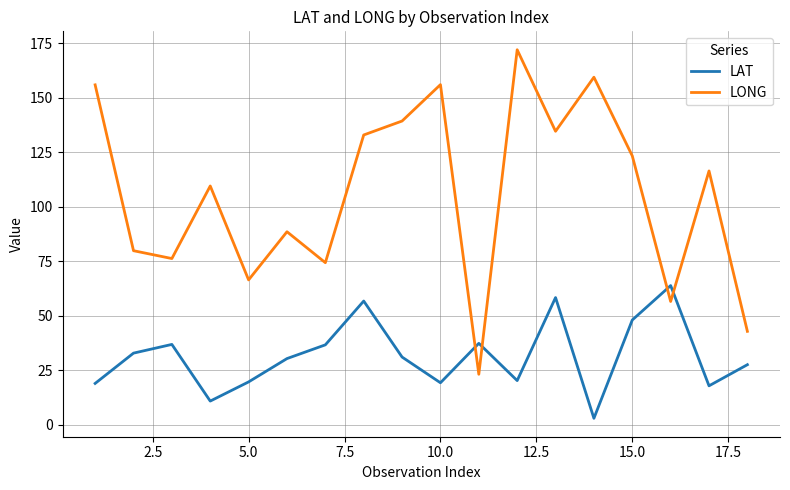

How many lines are shown in the chart?

2